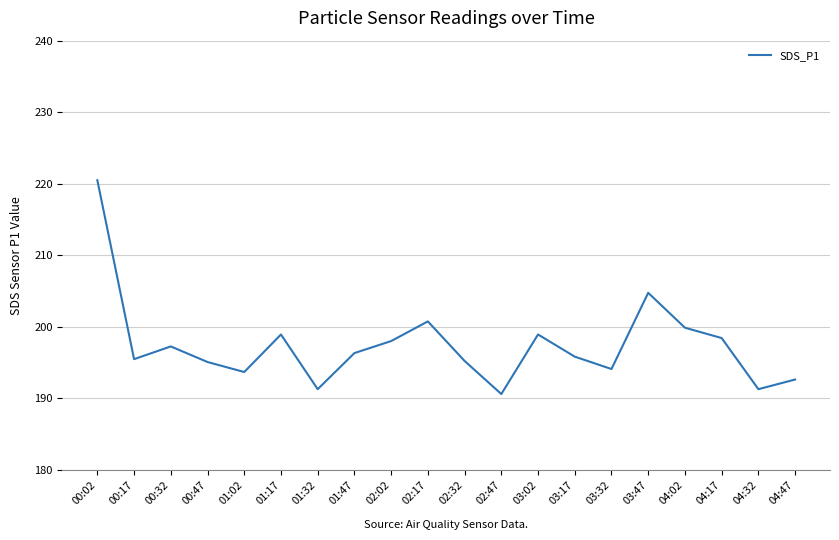

What position from the left is 03:47?

16